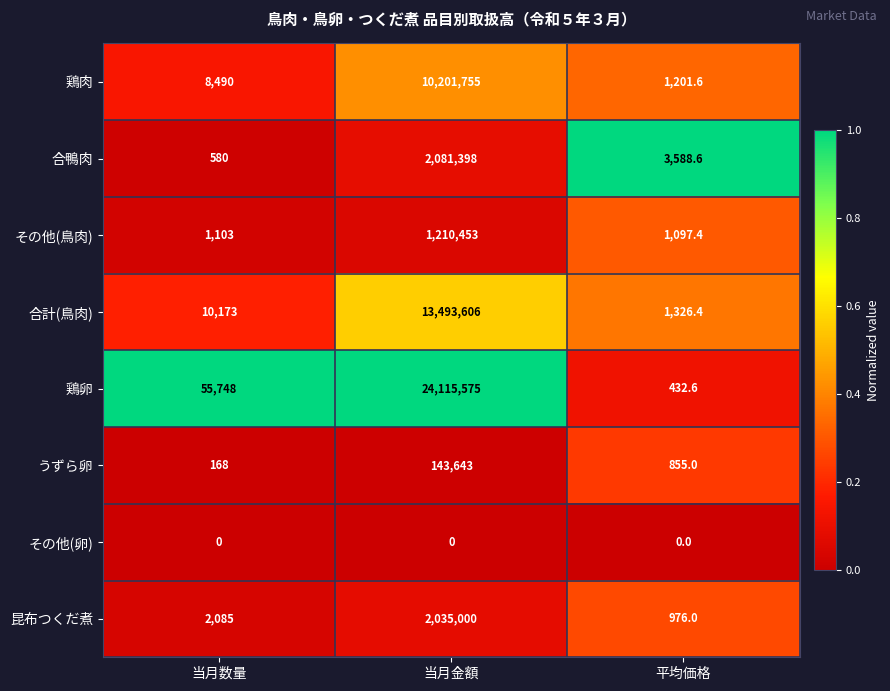

What is the spread (max minus min) of values at 平均価格?

3588.6